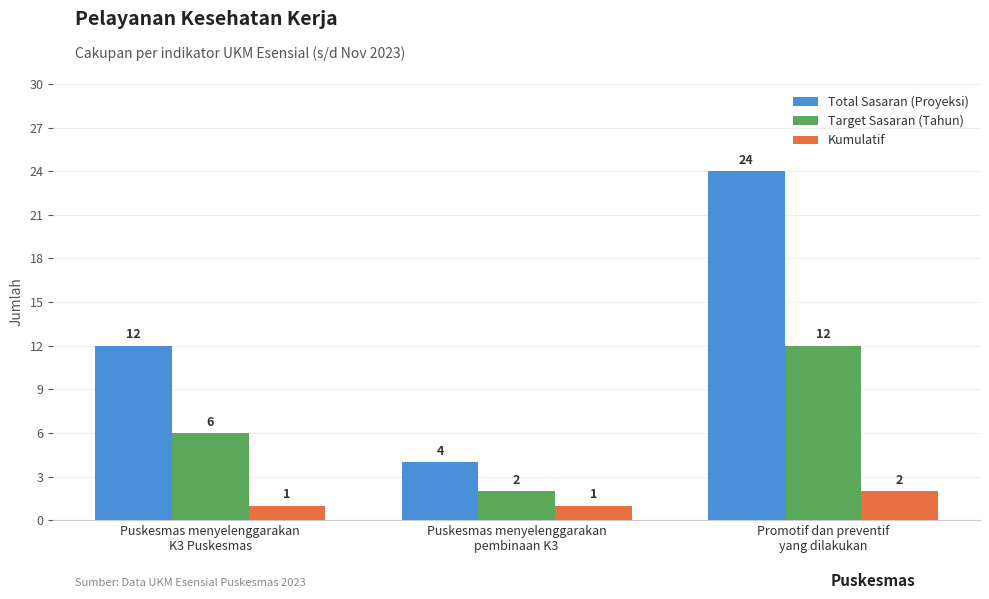

Reading left to right, list all the values displayed in this chart.

Total Sasaran (Proyeksi): 12	4	24
Target Sasaran (Tahun): 6	2	12
Kumulatif: 1	1	2